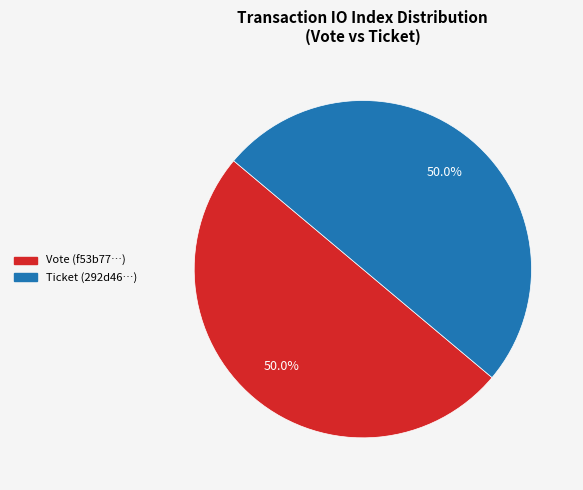

Approximately how many times larger is the value at Ticket compared to Vote?

1.0